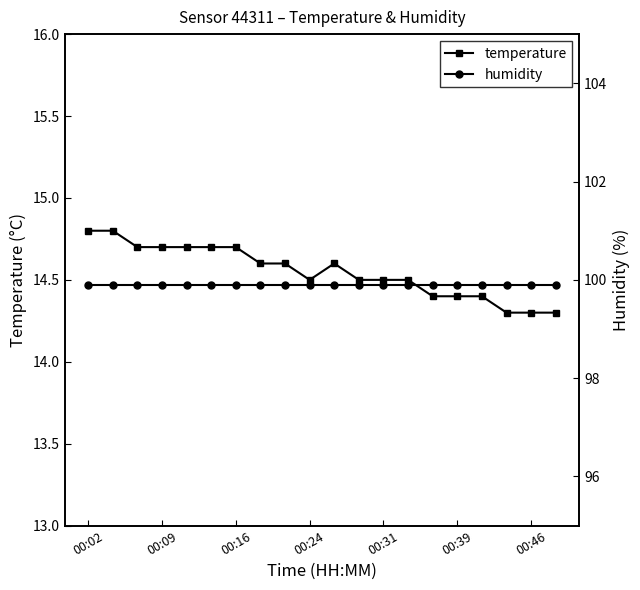

Reading left to right, transcribe all the data shown in this chart.

temperature: 14.8	14.8	14.7	14.7	14.7	14.7	14.7	14.6	14.6	14.5	14.6	14.5	14.5	14.5	14.4	14.4	14.4	14.3	14.3	14.3
humidity: 99.9	99.9	99.9	99.9	99.9	99.9	99.9	99.9	99.9	99.9	99.9	99.9	99.9	99.9	99.9	99.9	99.9	99.9	99.9	99.9